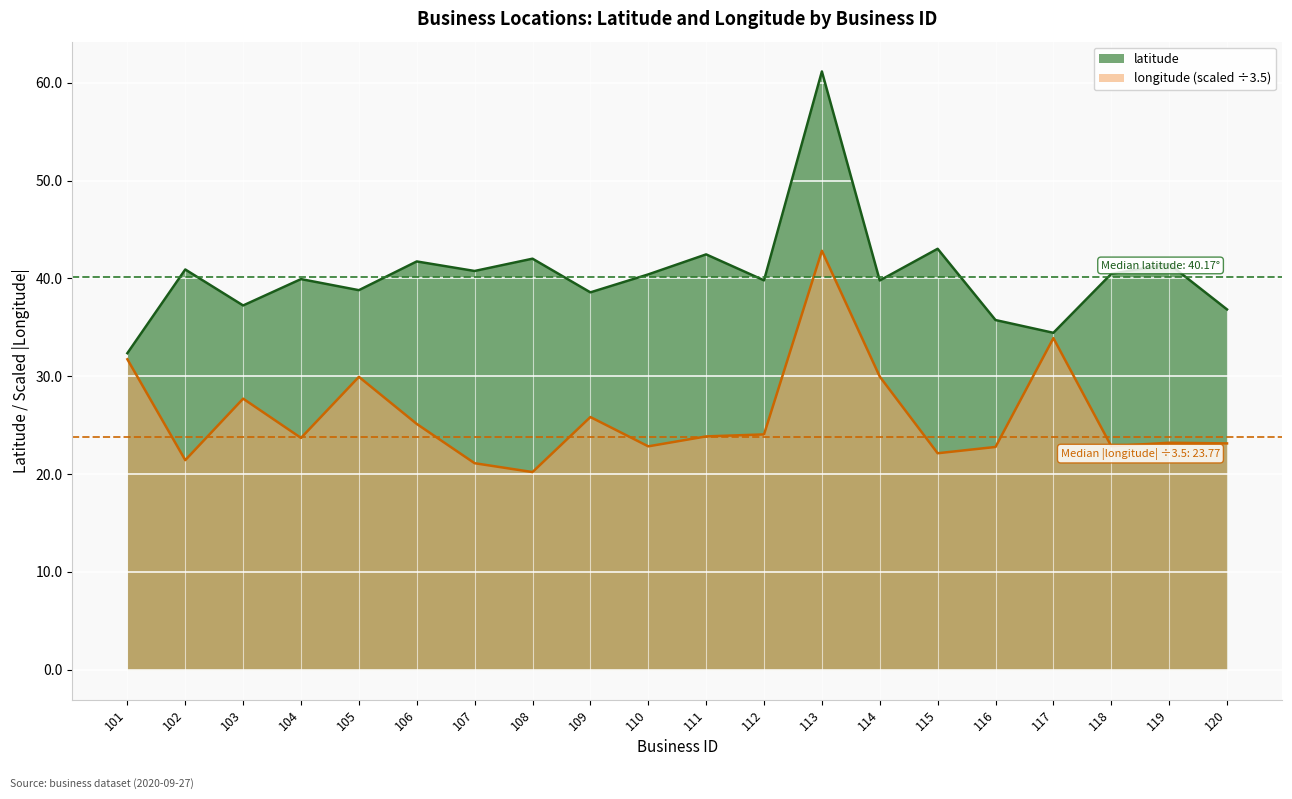

Read the latitude value at 113.

61.2